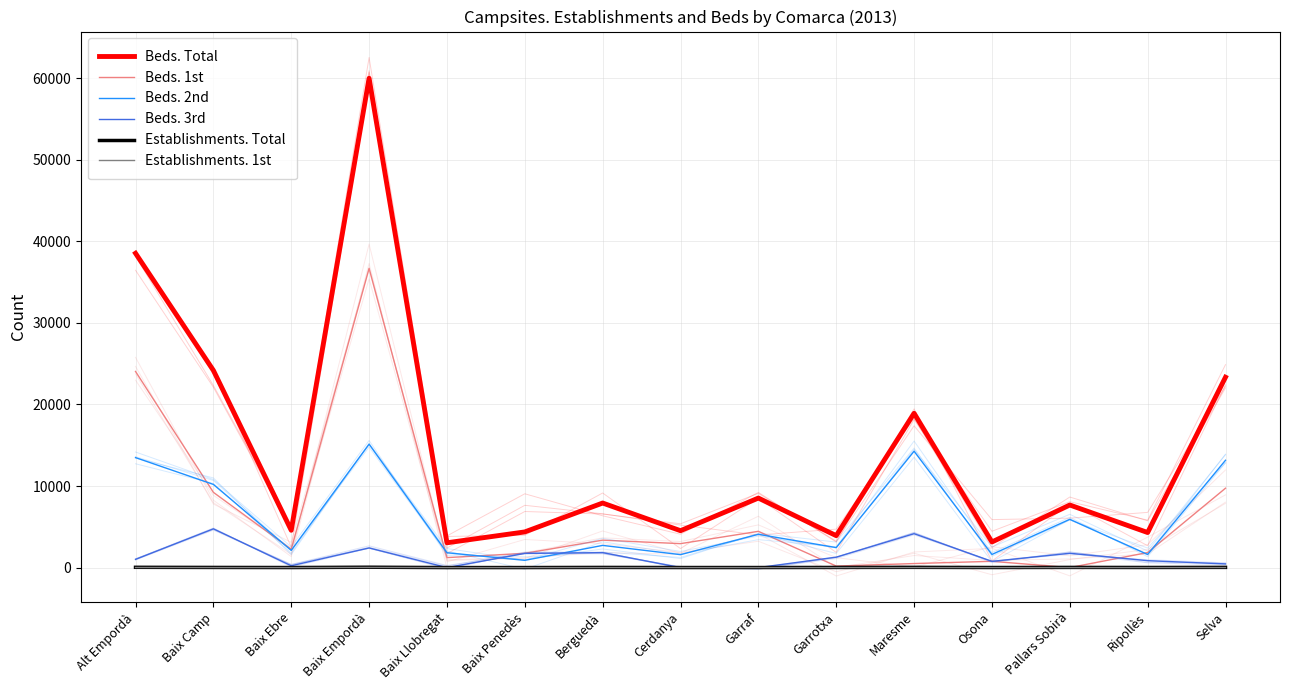

What is the difference between the second highest and minimum values in the Beds. 1st series?

24051